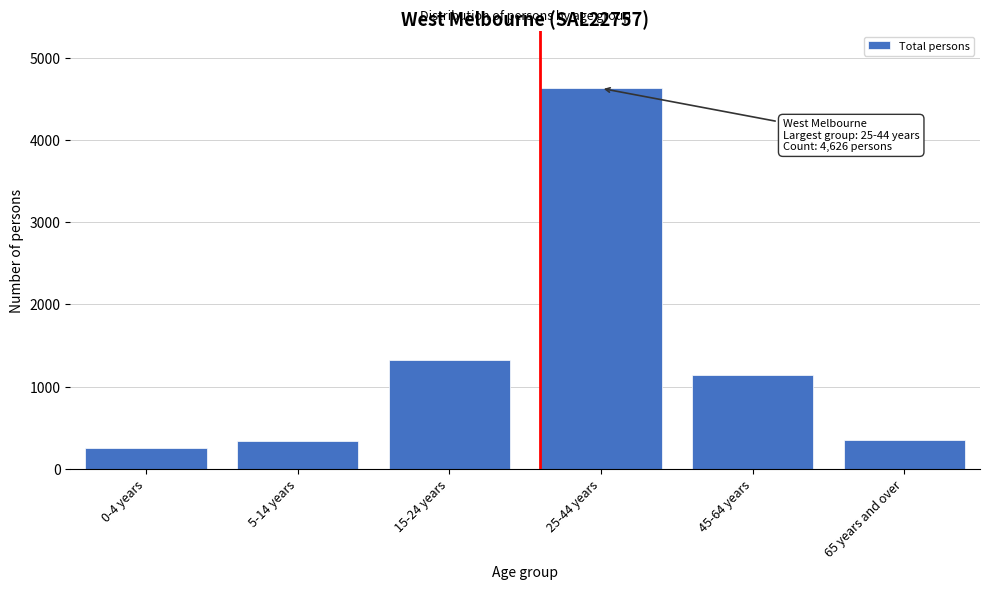

Which has a higher value, 45-64 years or 65 years and over?

45-64 years